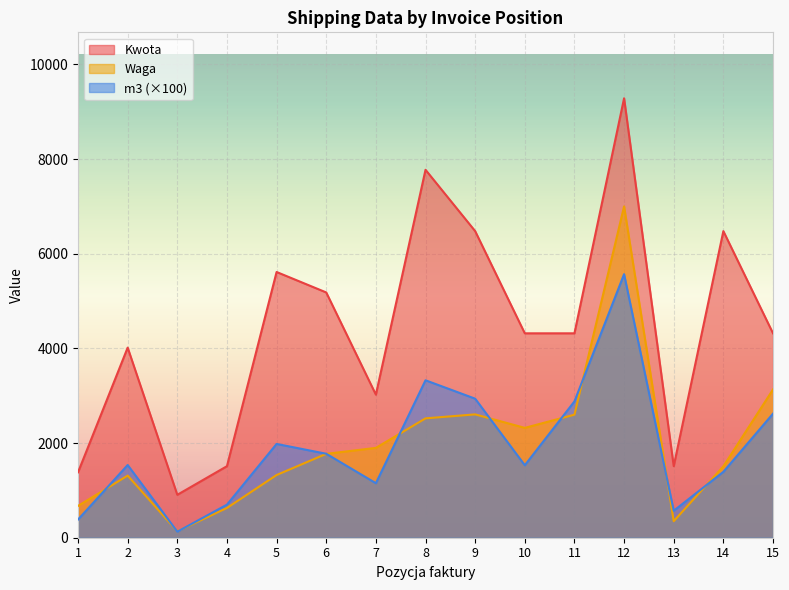

True or false: Kwota has more than 0 interior local peaks.

True